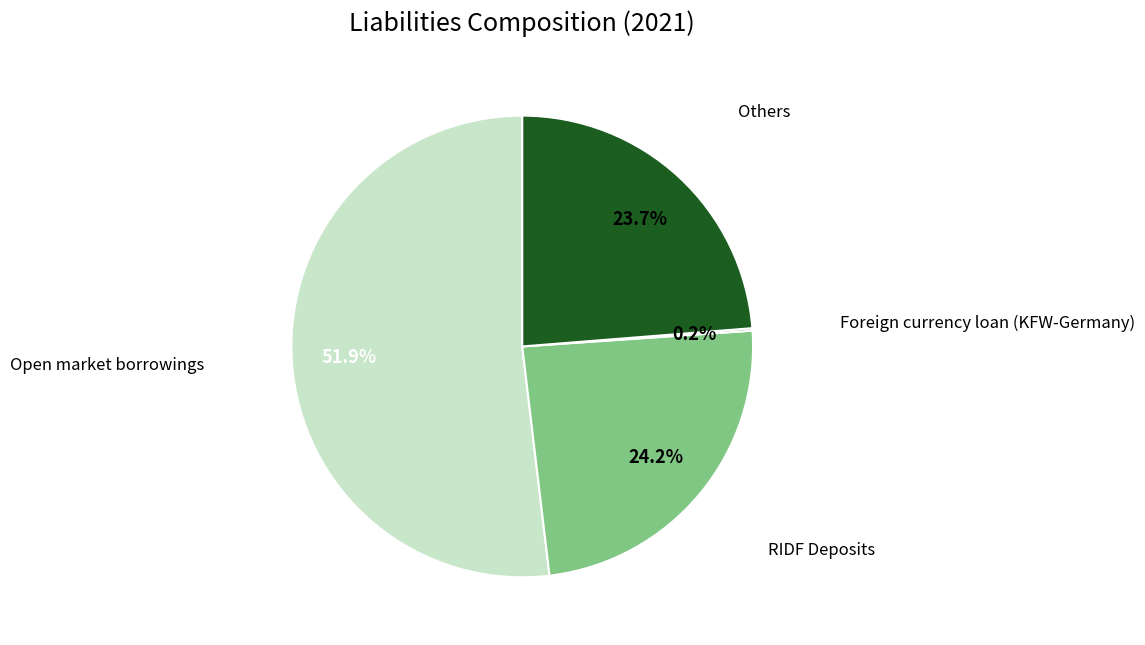

Is there any slice that represents more than half of the pie?

Yes